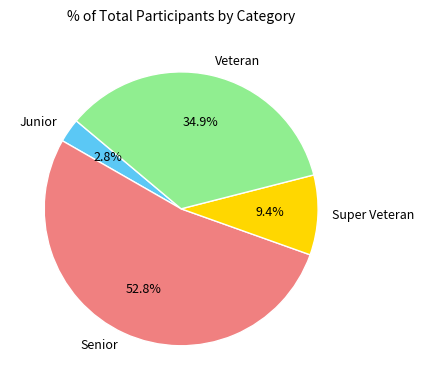

What percentage is the Junior slice, to the nearest percent?

3%